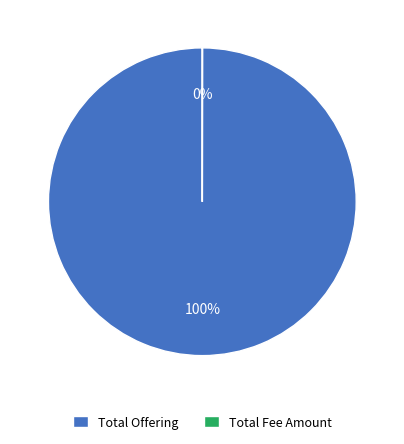

Is there any slice that represents more than half of the pie?

Yes